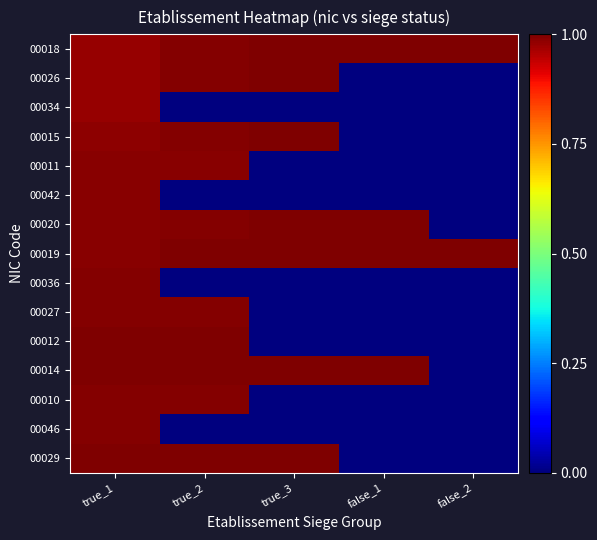

At false_2, list the series in order from largest to smallest.

00019, 00018, 00026, 00034, 00015, 00011, 00042, 00020, 00036, 00027, 00012, 00014, 00010, 00046, 00029